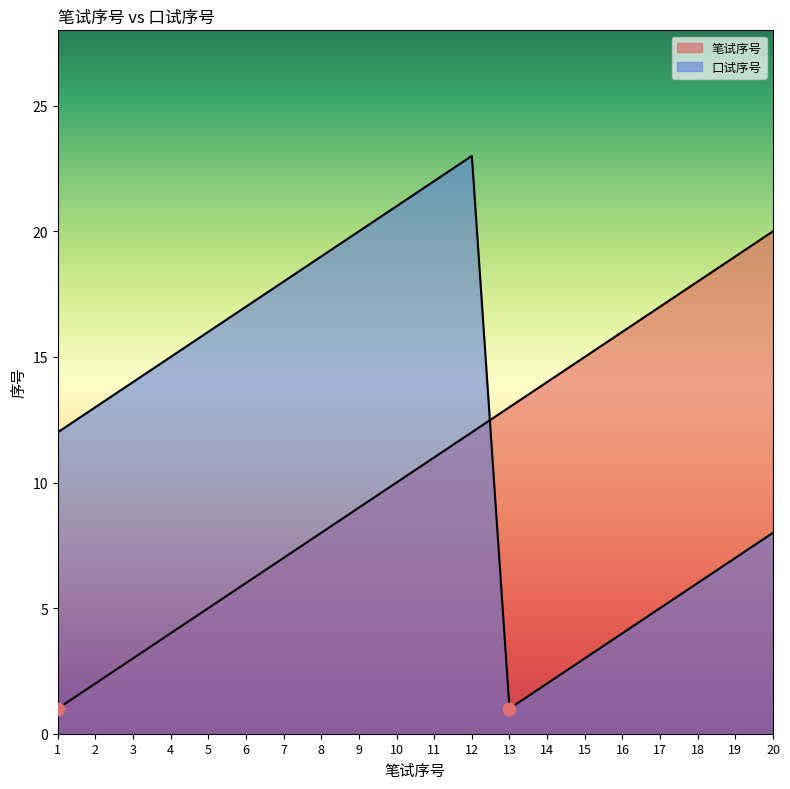

At how many categories does at least one series exceed 22?

1